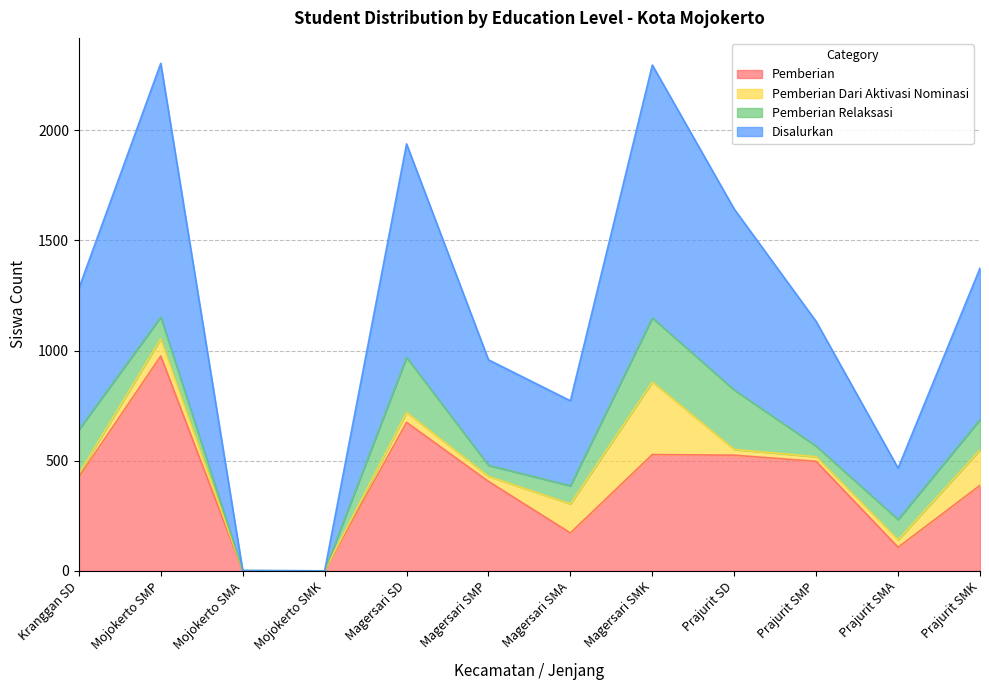

What is the difference between the Pemberian values at Prajurit SMA and Mojokerto SMK?

107